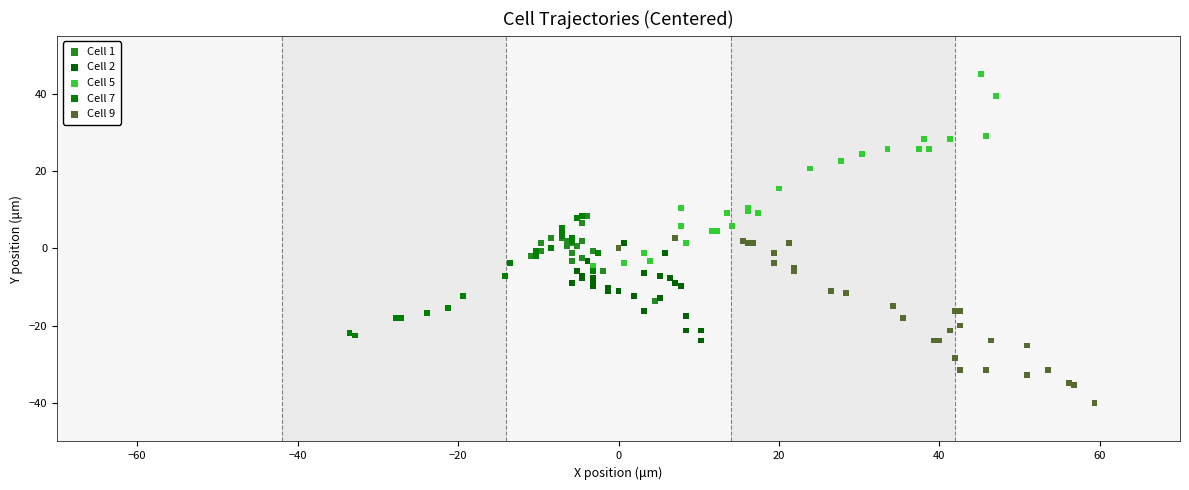

What are all the series names shown in the legend?

Cell 1, Cell 2, Cell 5, Cell 7, Cell 9